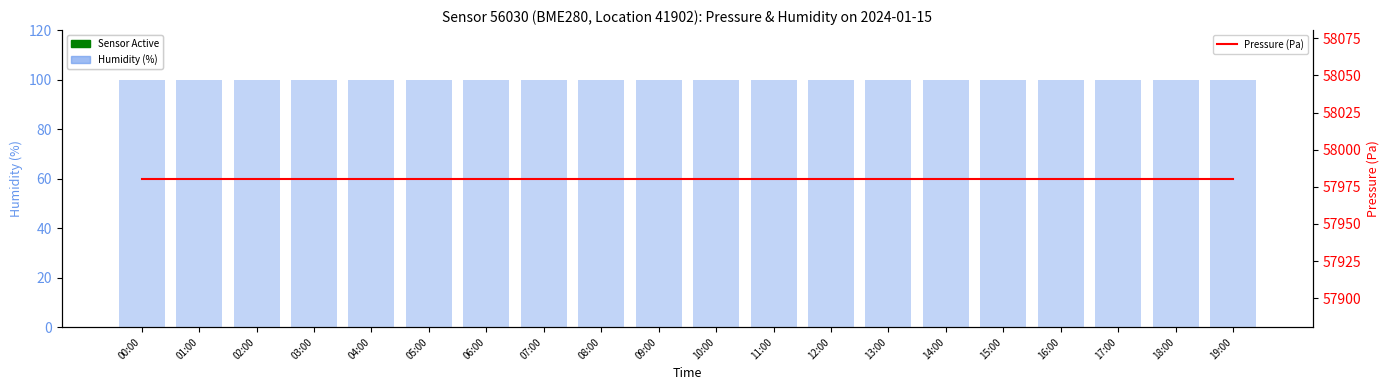

What is the total value across all series at 03:00?

58080.5